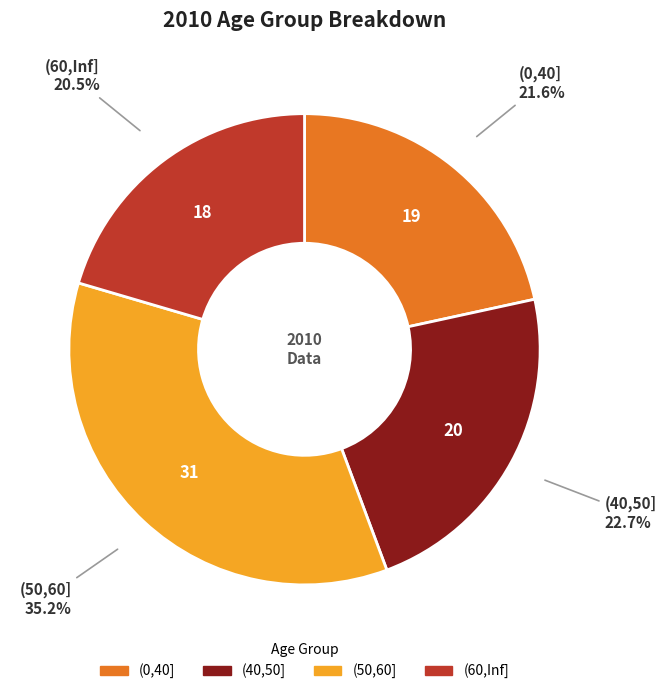

To the nearest percent, what is the difference between the (60,Inf] and (40,50] slice percentages?

2%